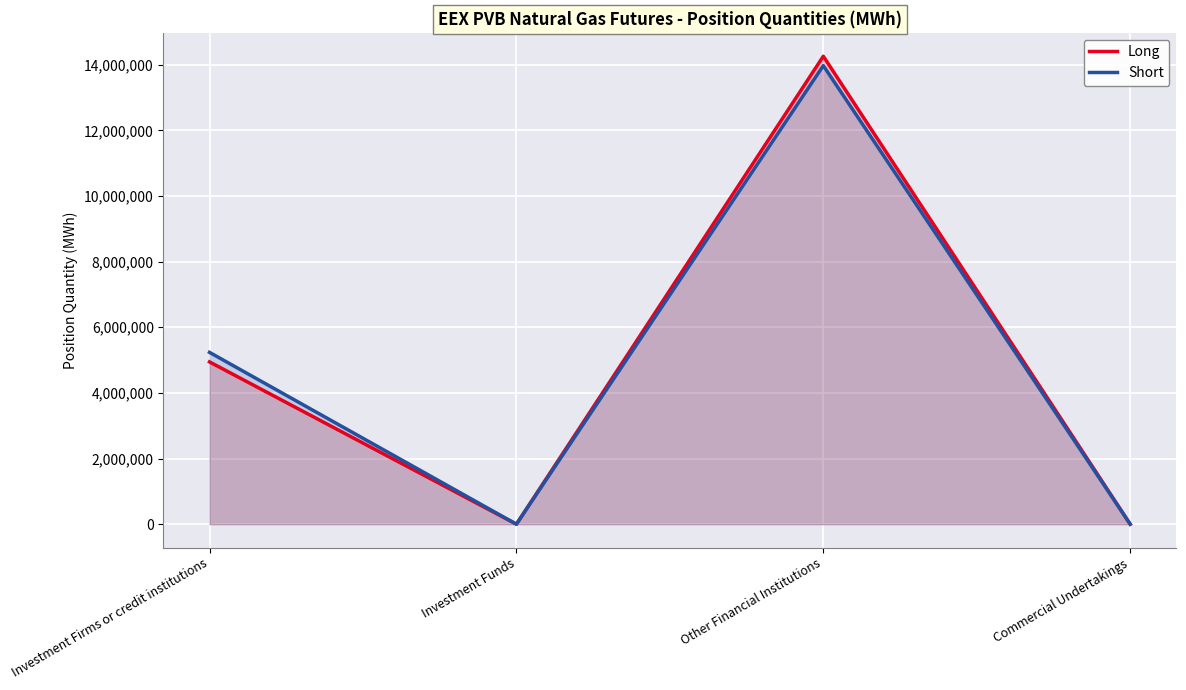

What is the highest value of the Long series?

14258920